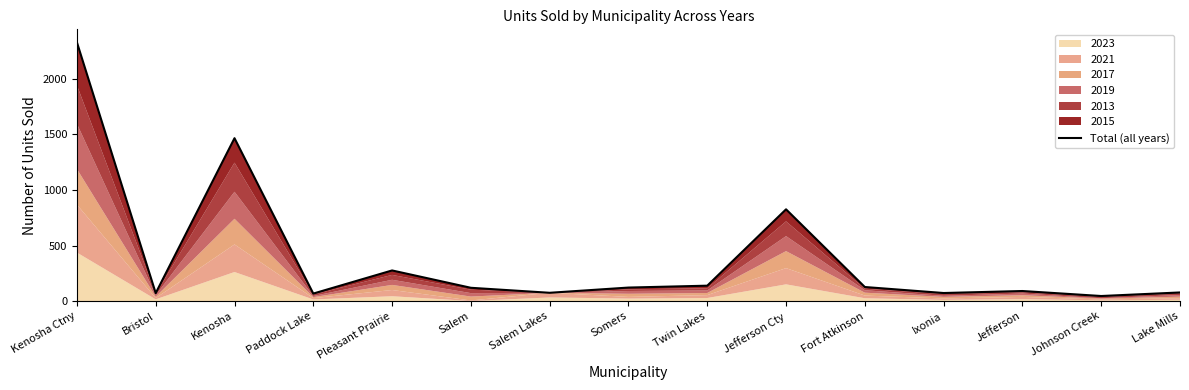

Rank the categories by value from highest to lowest.

Kenosha Ctny, Kenosha, Jefferson Cty, Pleasant Prairie, Twin Lakes, Fort Atkinson, Somers, Salem, Jefferson, Lake Mills, Salem Lakes, Ixonia, Bristol, Paddock Lake, Johnson Creek